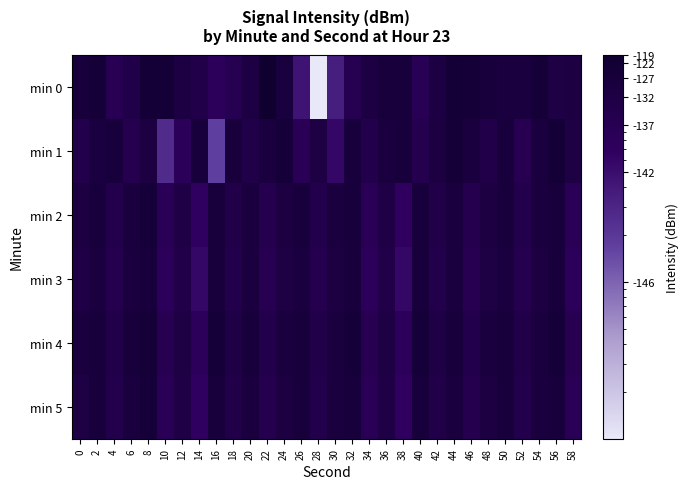

List the series in order of their peak value, lowest first.

min 3, min 2, min 5, min 4, min 1, min 0